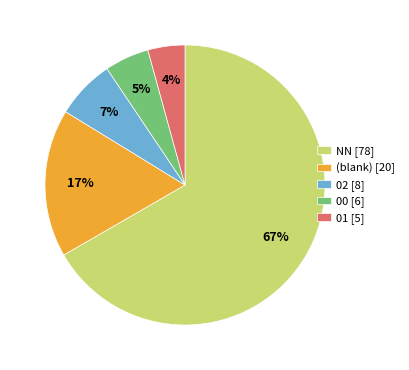

What is the largest slice in the pie chart?

NN [78]